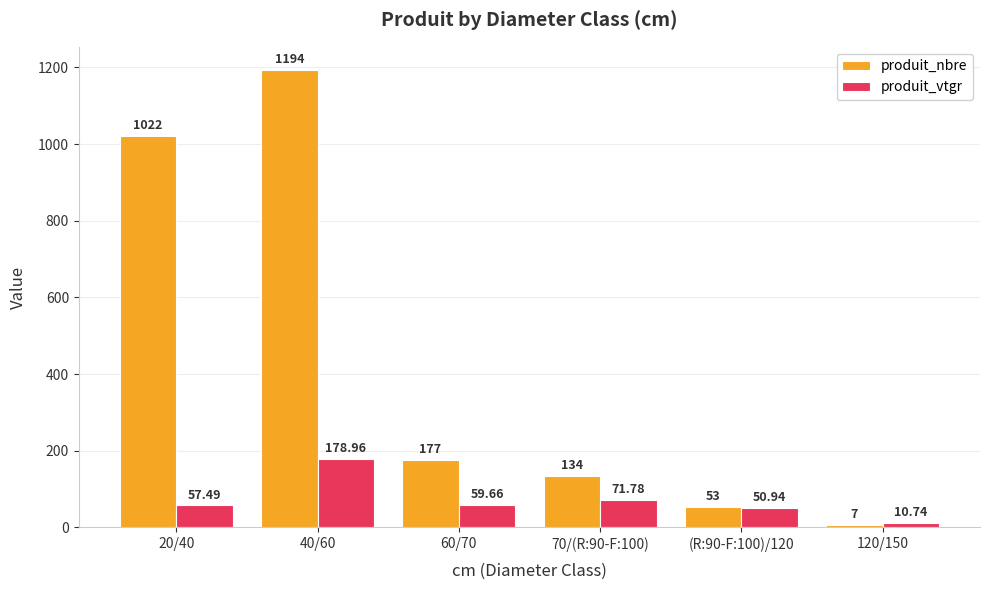

True or false: produit_vtgr has a value of 57.5 at 20/40.

True